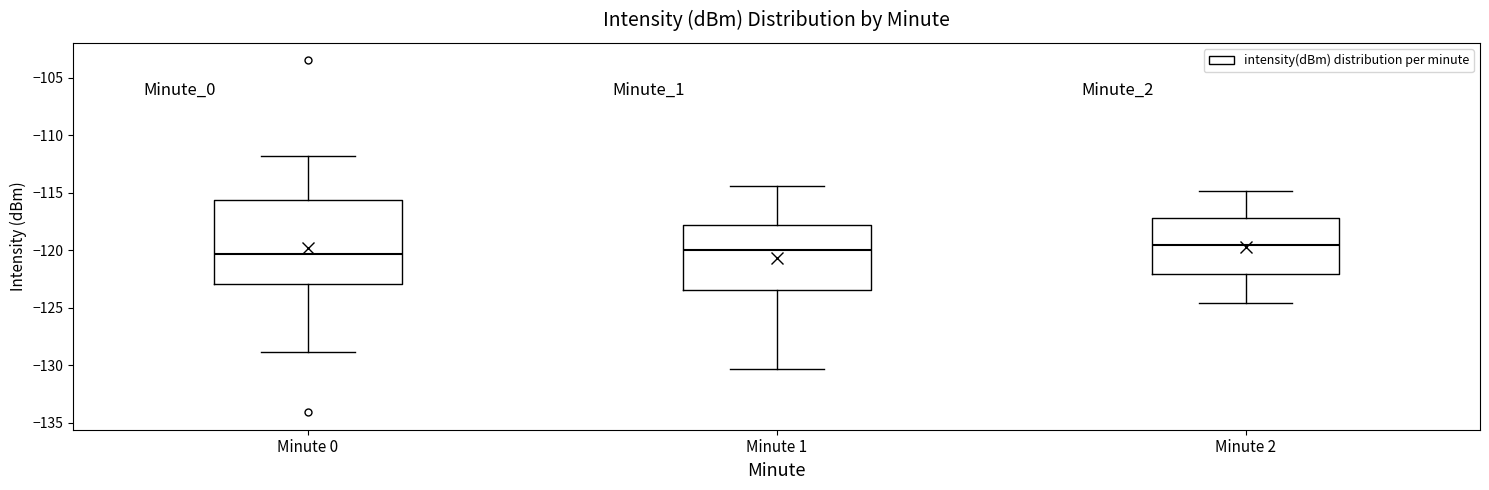

Where does the median line of the box for Minute 0 sit on the y-axis? The values are not printed on the chart, so give them approximately, as read against the axis.

-120.5